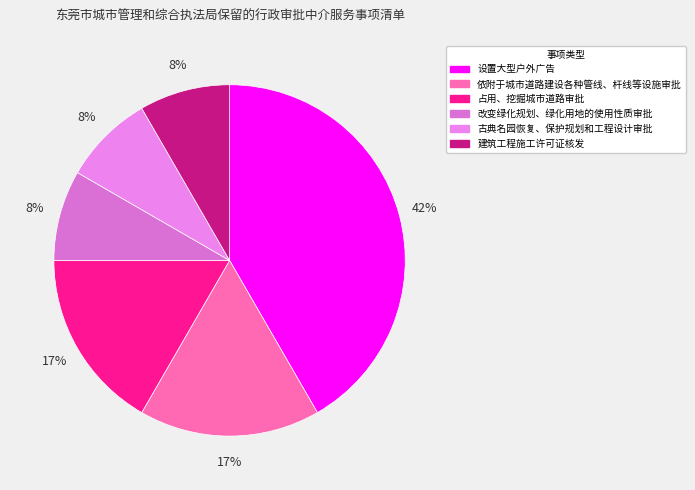

How many slices are in this pie chart?

6